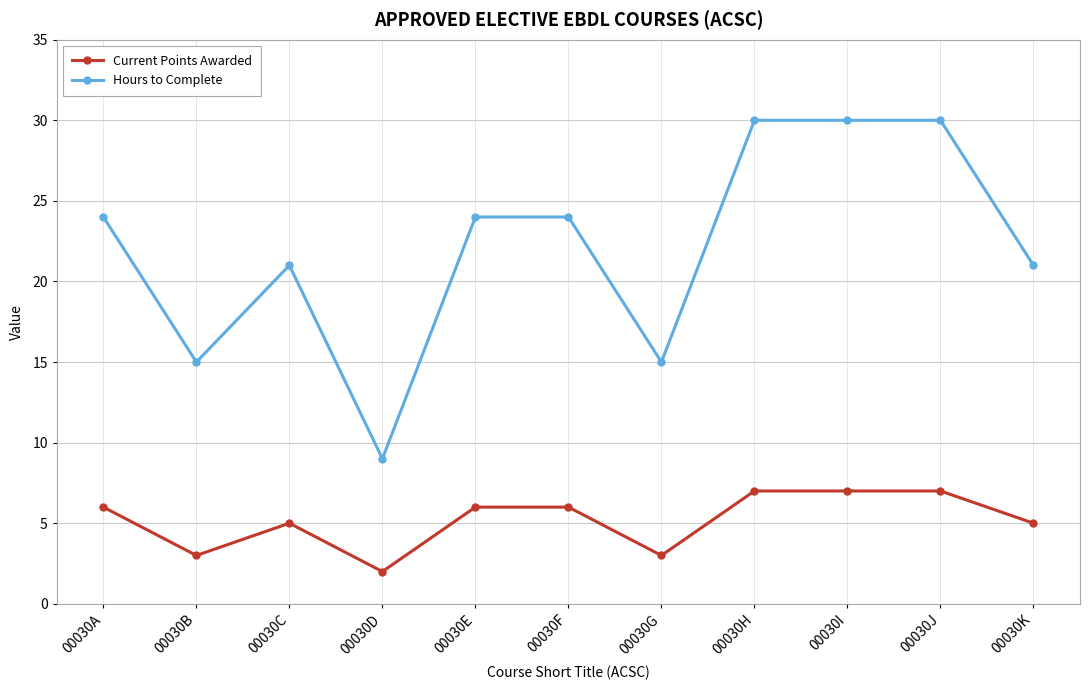

Reading right to left, extract all data points from this chart.

Current Points Awarded: 5	7	7	7	3	6	6	2	5	3	6
Hours to Complete: 21	30	30	30	15	24	24	9	21	15	24